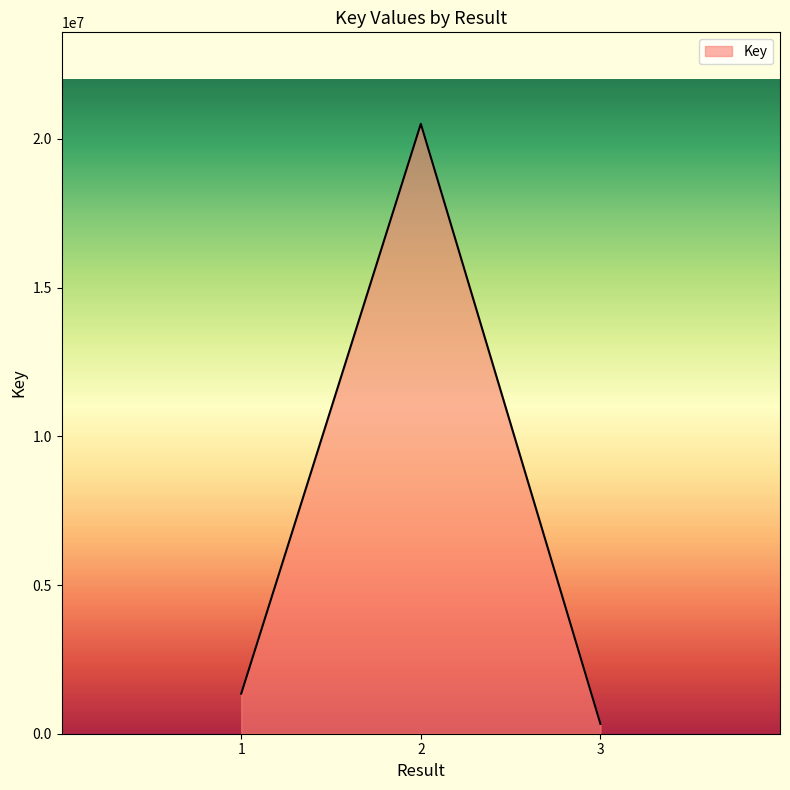

How many lines are shown in the chart?

1